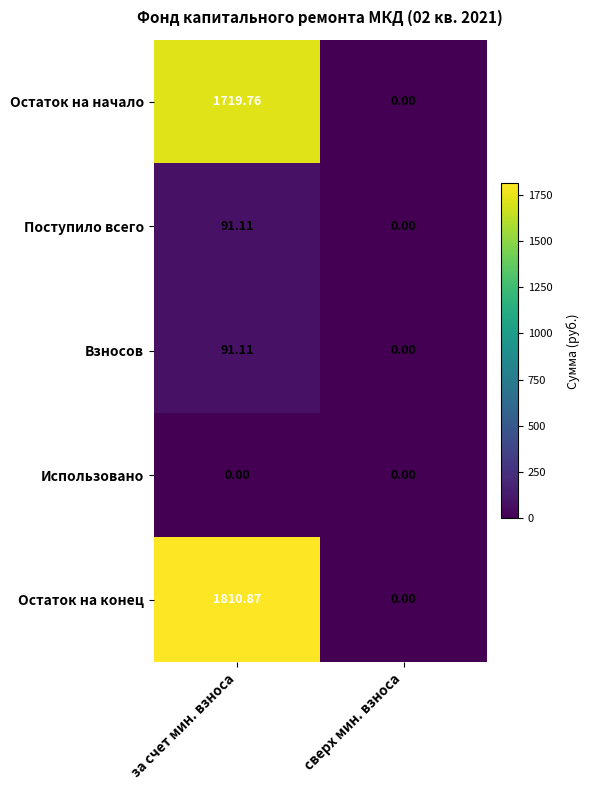

Which series has the largest total across all categories?

Остаток на конец